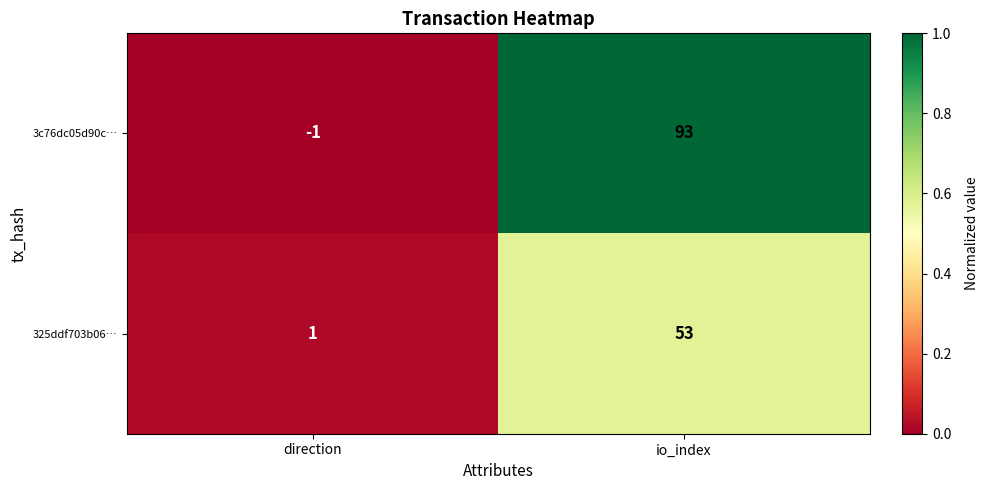

Rank the series by their maximum value, from lowest to highest.

325ddf703b06…, 3c76dc05d90c…